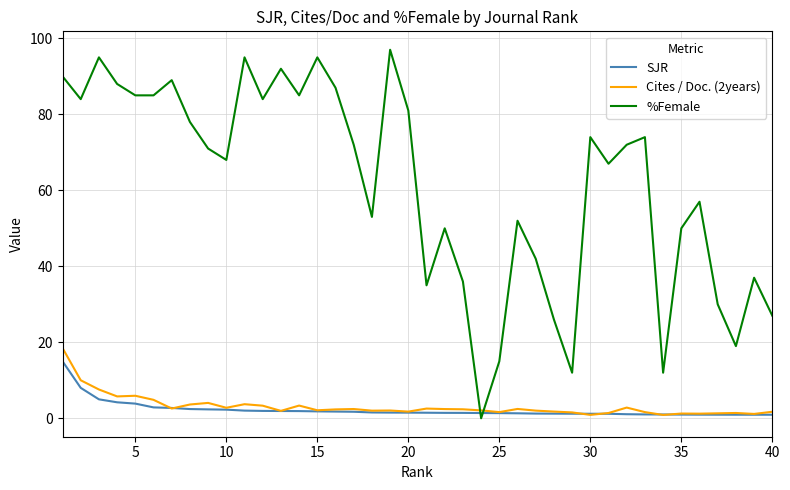

How many distinct data groups are displayed?

3